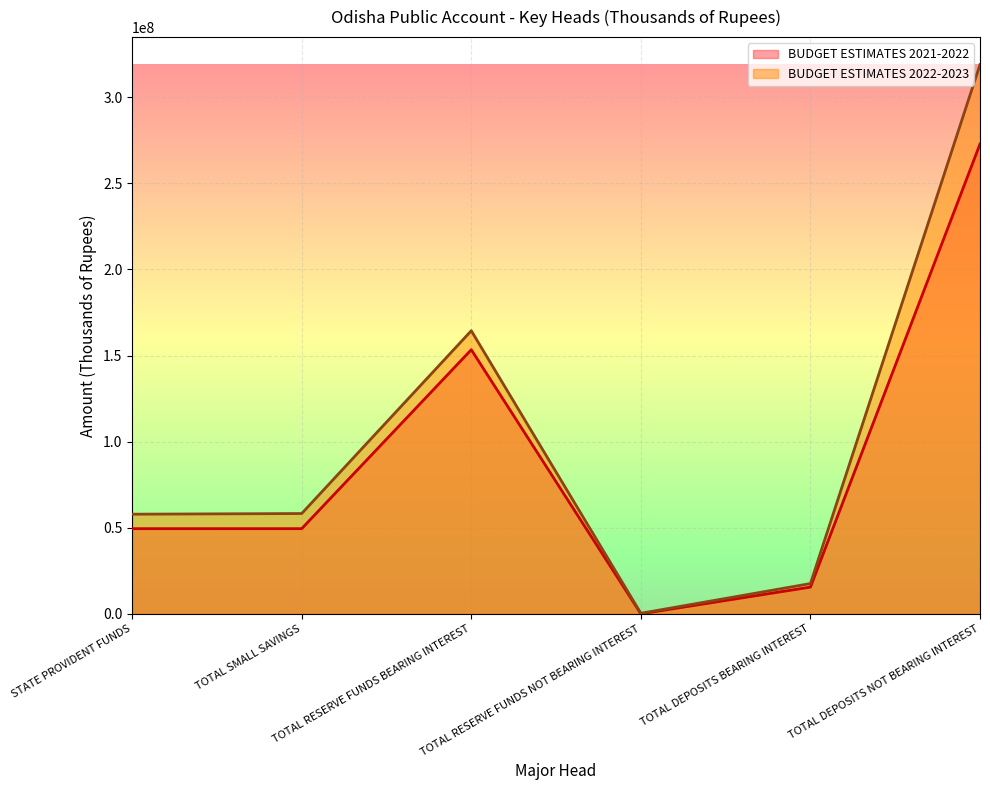

At how many categories does at least one series exceed 313122392?

1